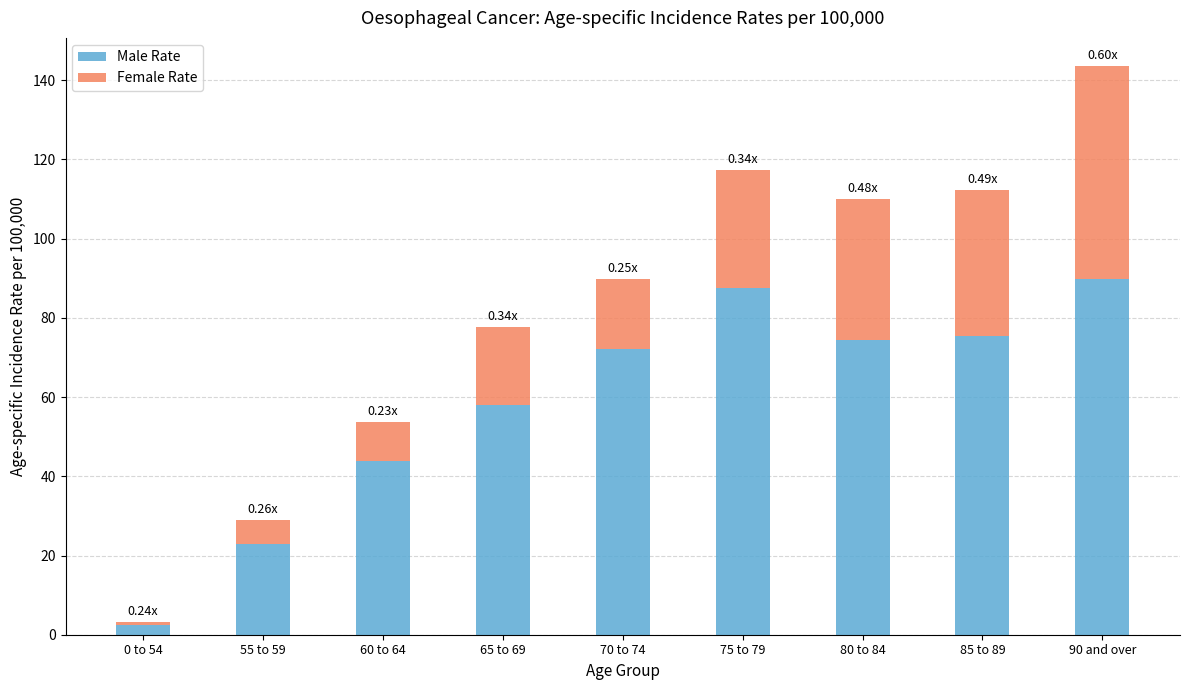

What is the total value across all series at 70 to 74?

89.9